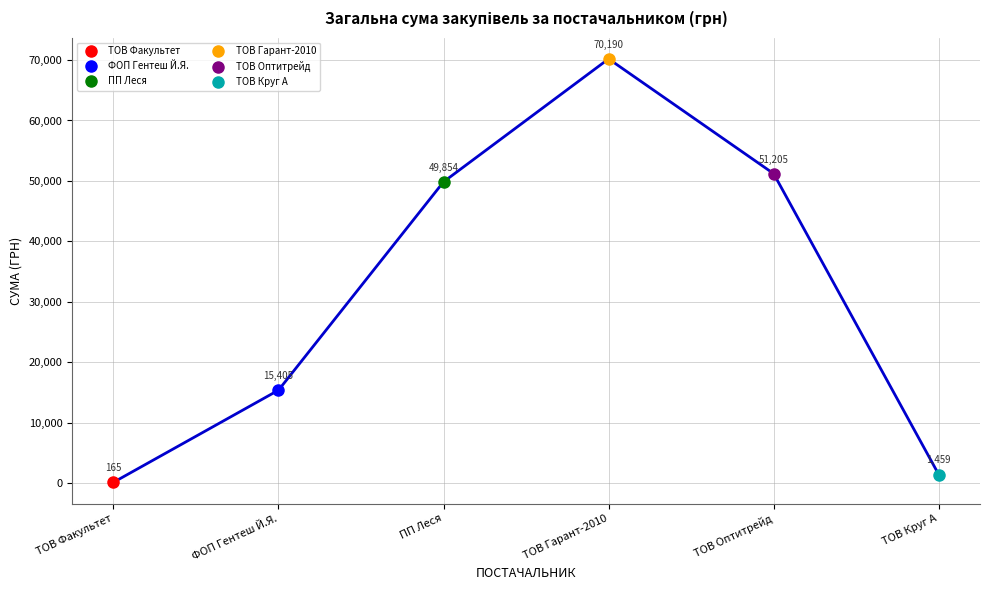

What is the sum of the values at ТОВ Гарант-2010 and ПП Леся?

120043.3